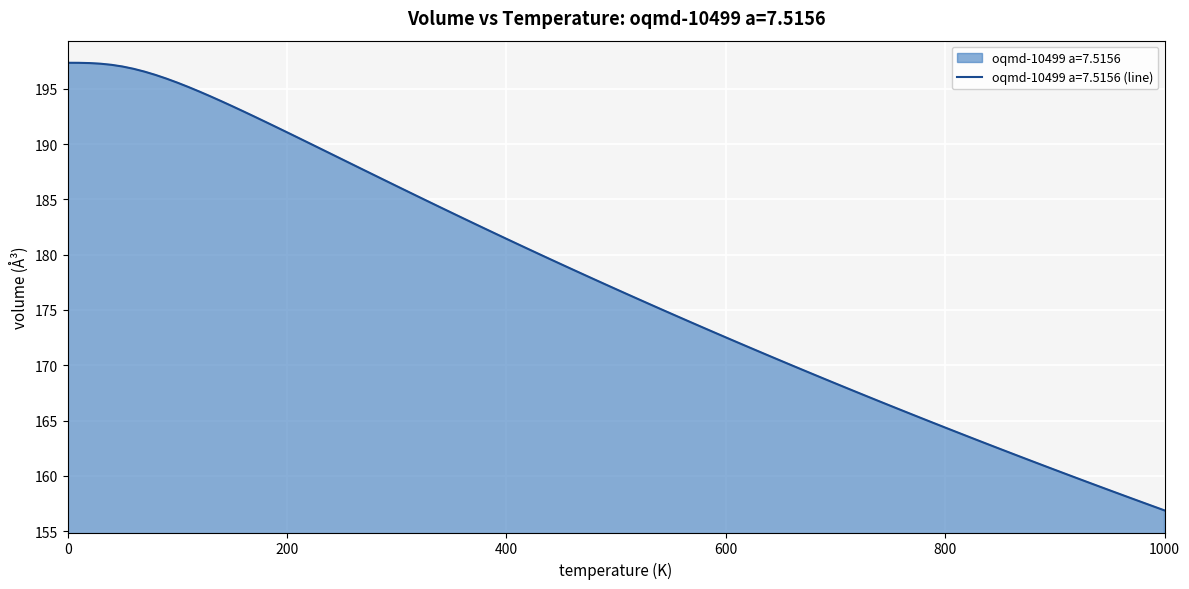

Approximately how many times larger is the value at 200.0 compared to 100.0?

1.0